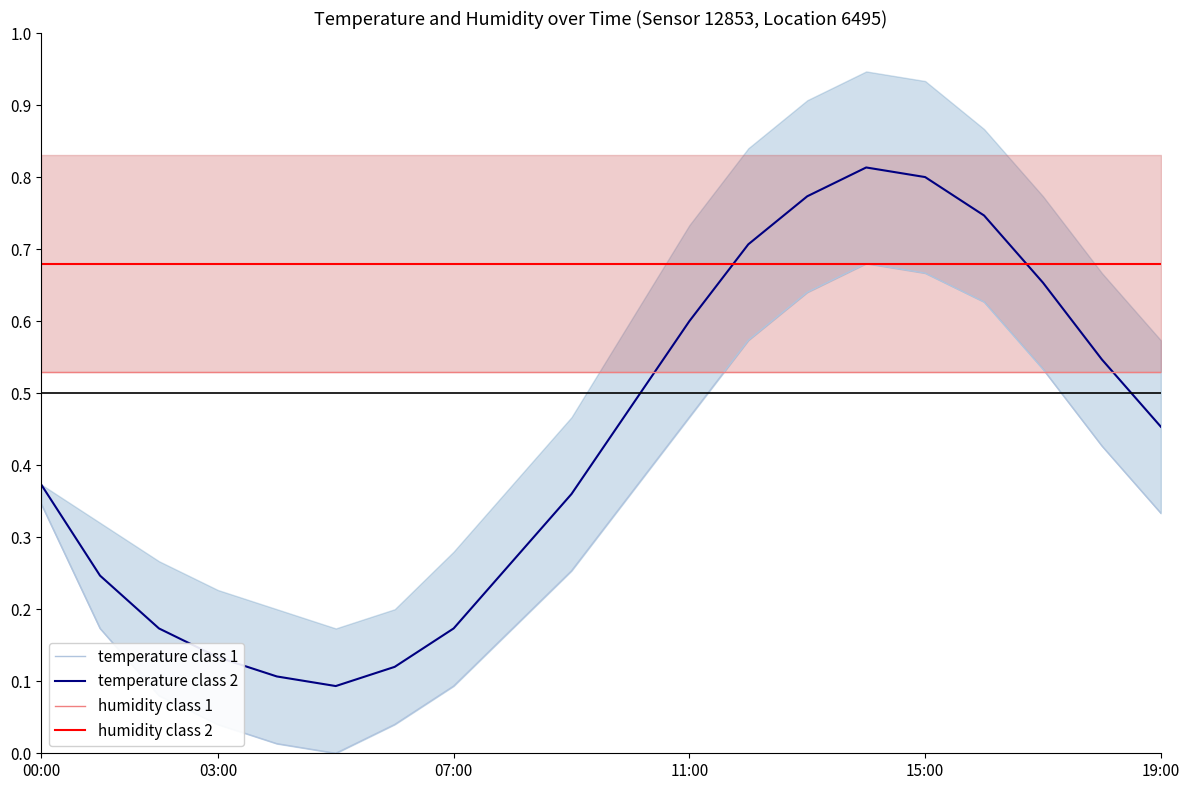

Rank the series by their maximum value, from lowest to highest.

humidity class 1, temperature class 1, humidity class 2, temperature class 2